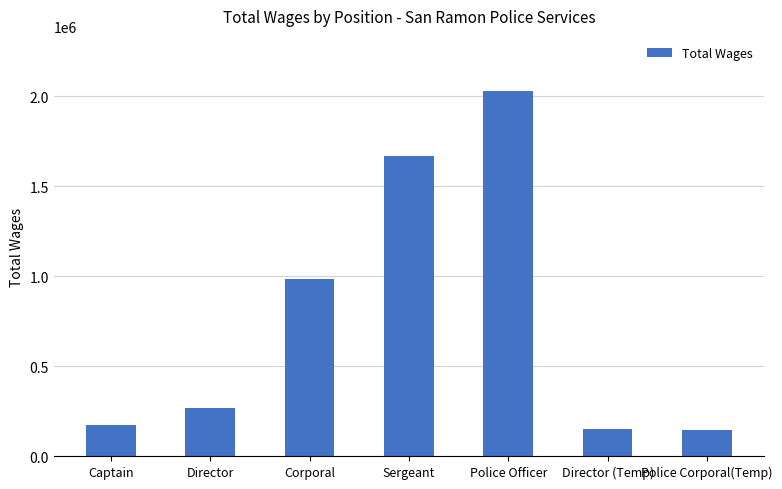

What is the sum of the values at Sergeant and Captain?

1841533